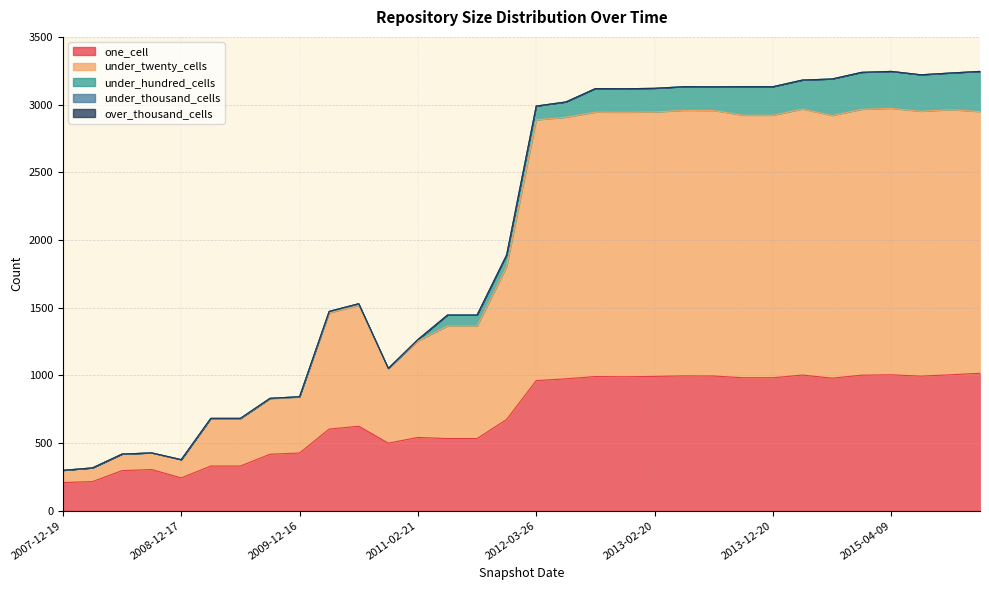

True or false: under_twenty_cells and over_thousand_cells cross at least once.

False